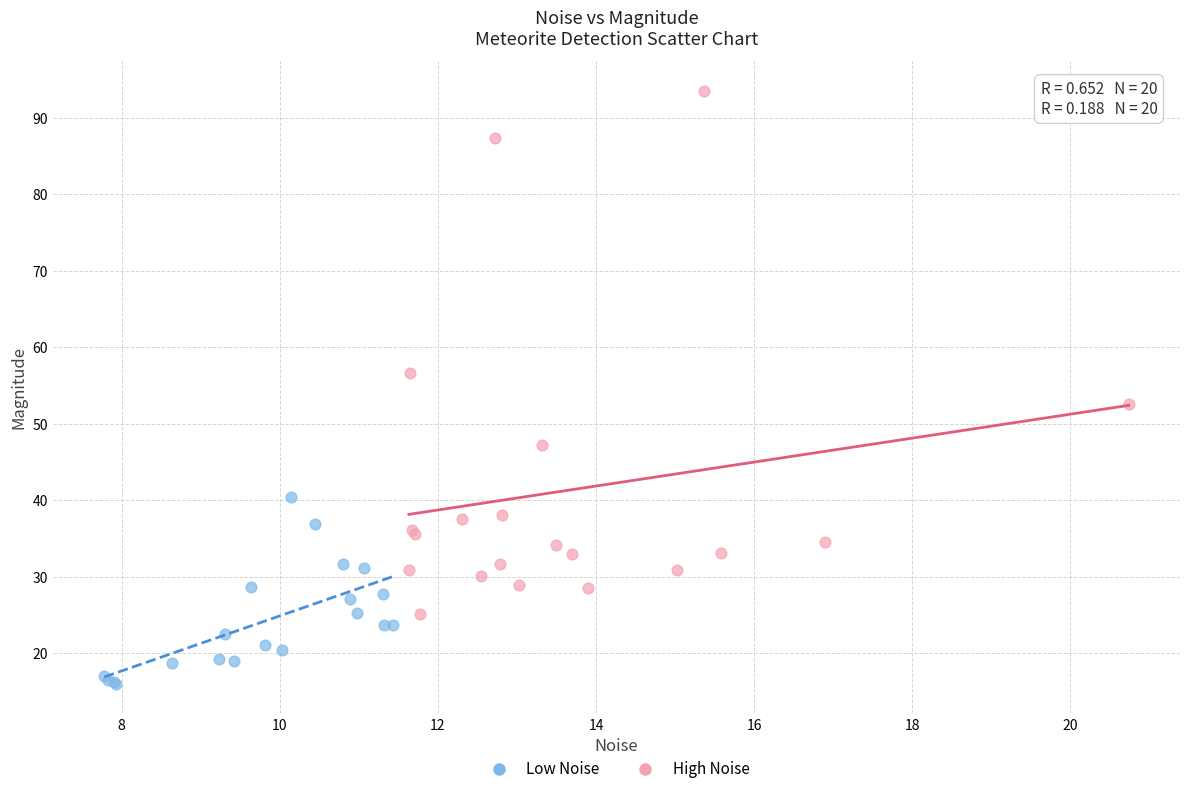

Which series has the largest Y range (max minus min)?

High Noise